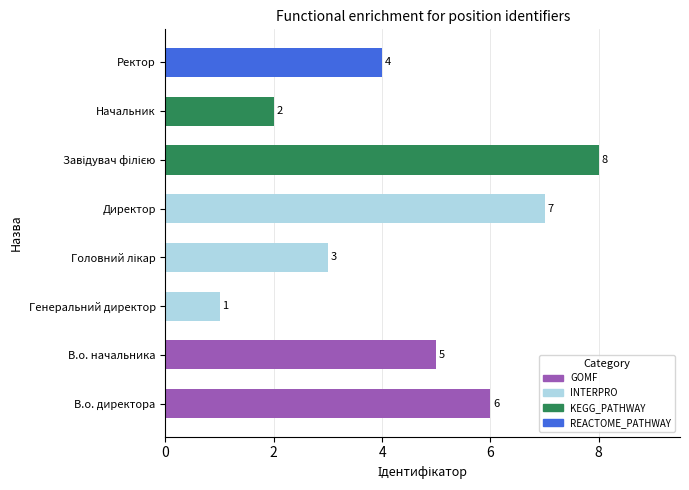

What is the sum of all values?

36